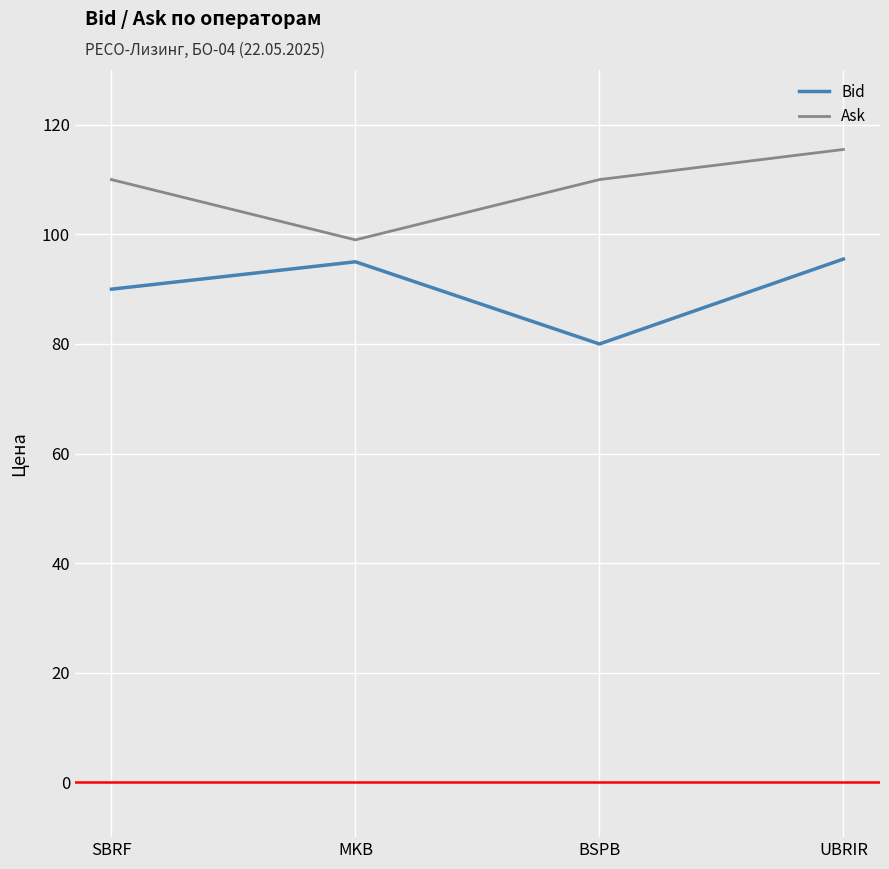

The value of Bid at SBRF is 90.0. True or false?

True